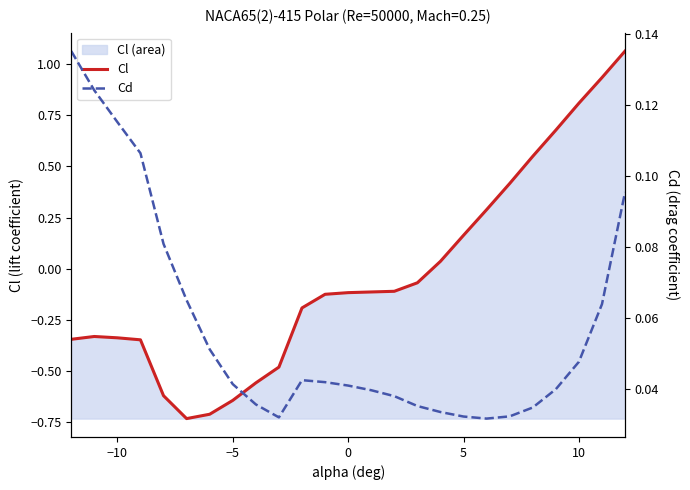

Count the Cd values in the range 0 to 1.

25